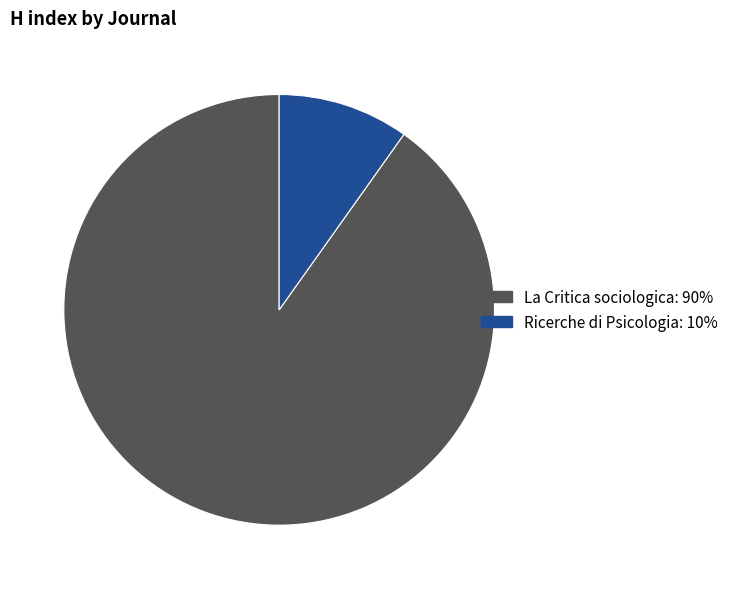

Is it true that Ricerche di Psicologia is 10% of the pie?

True